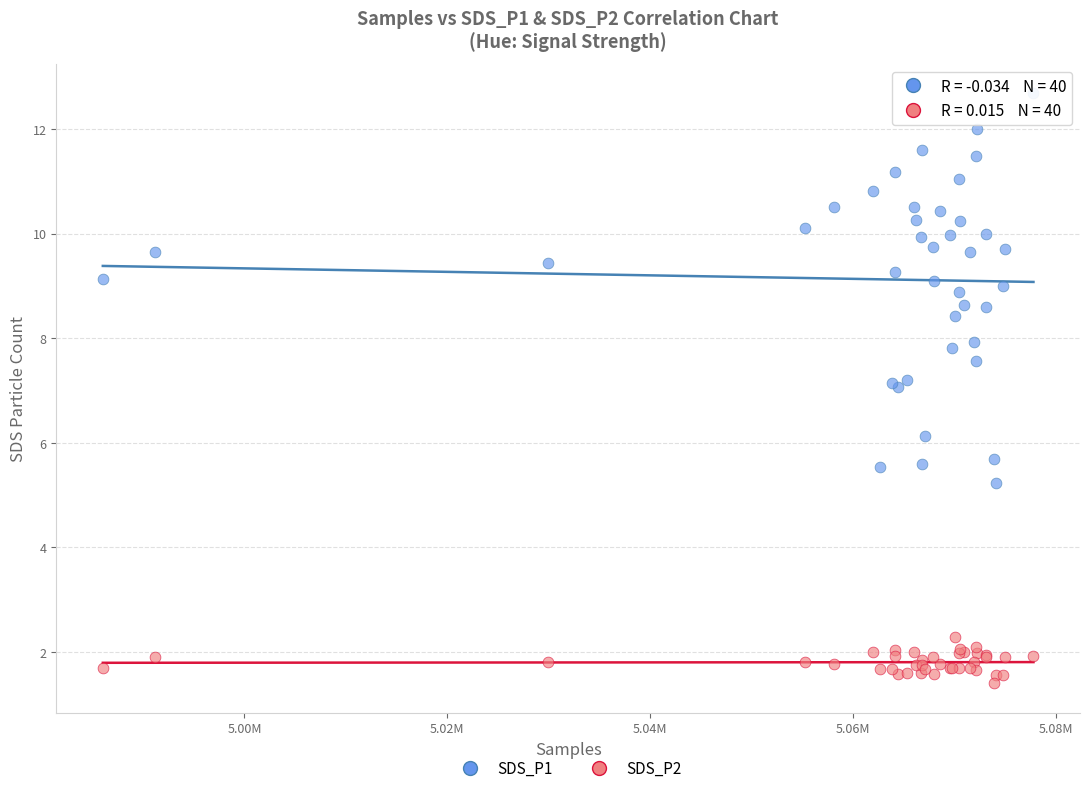

What is the X range (max minus min) for the scatter plot?

91795.0